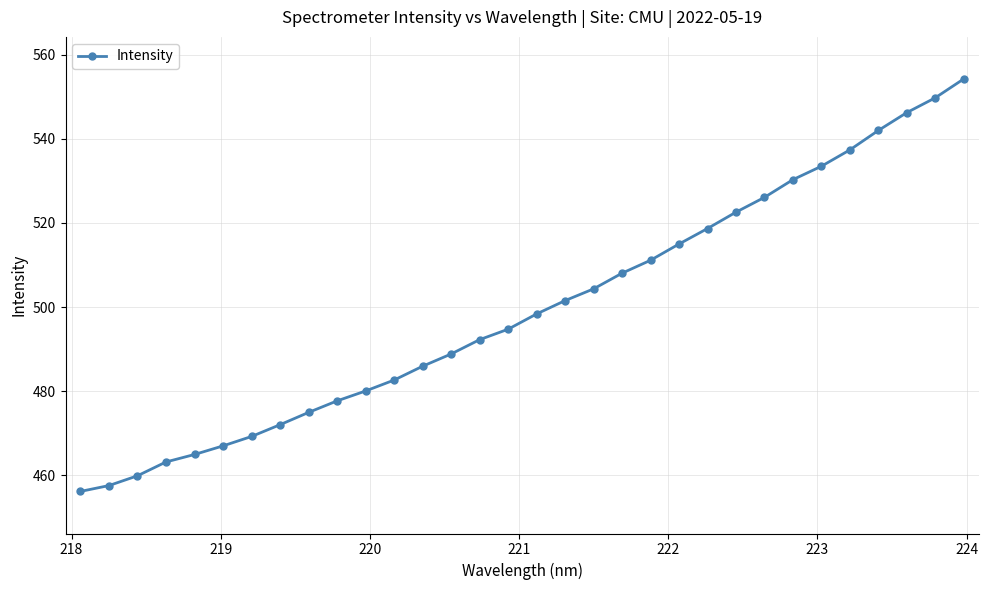

What is the average value?

499.6